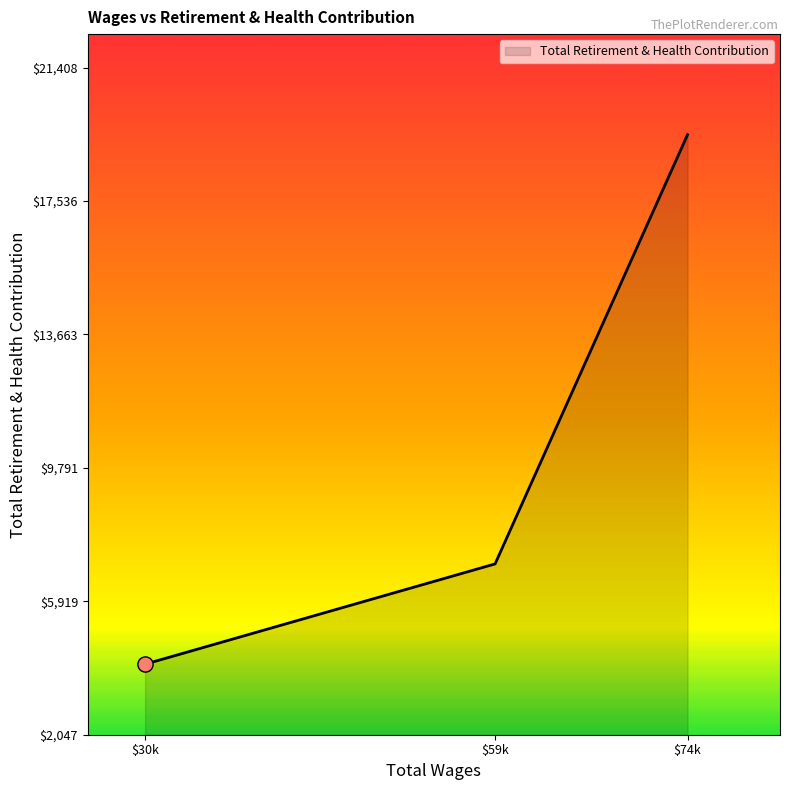

Read the value at $30k.

4095